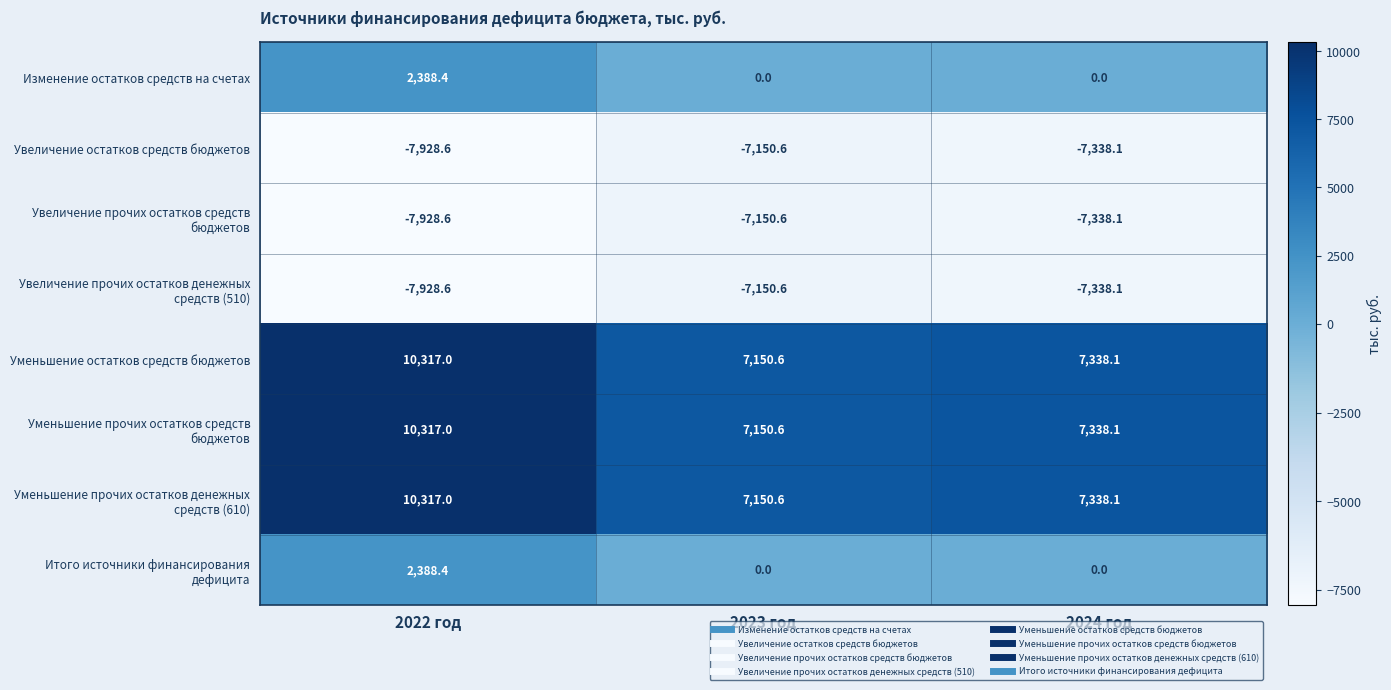

At which category is the sum across all series the highest?

2022 год